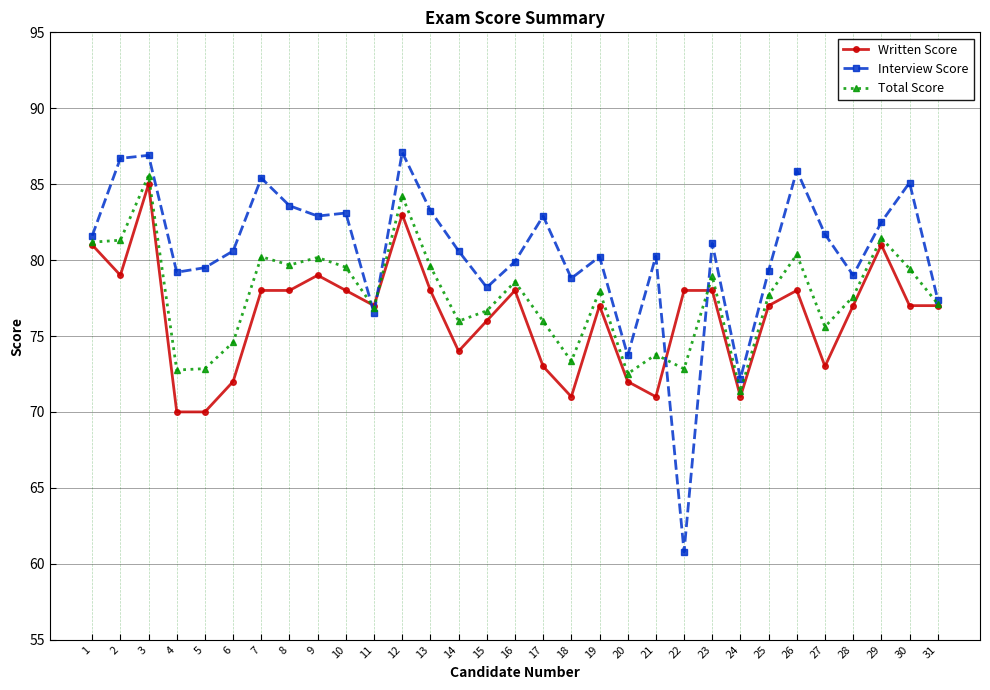

Is this an area chart (filled region under the line)?

No